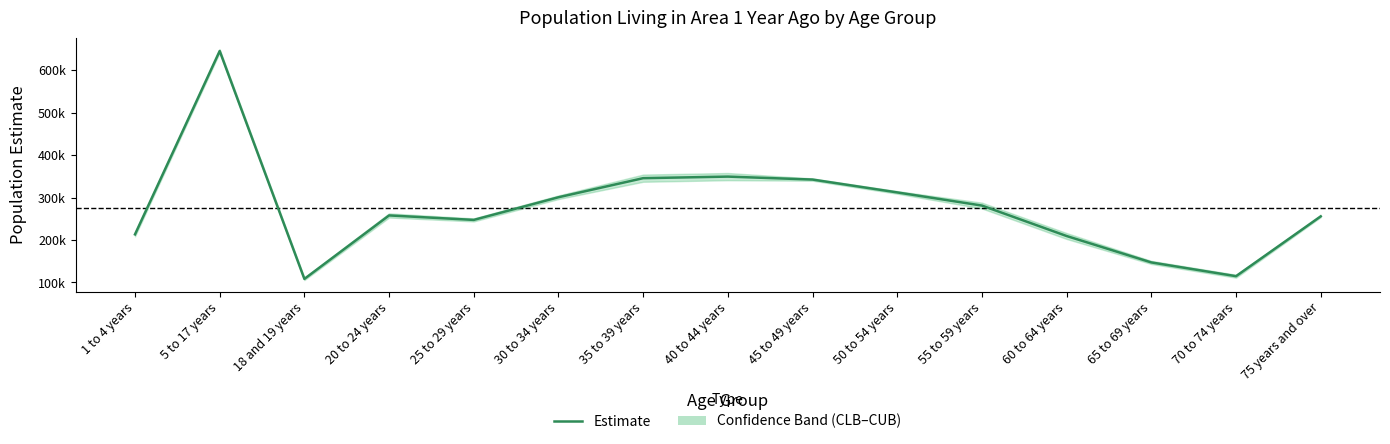

Reading right to left, what are all the values shown in this chart?

255920	114787	147246	209494	281311	312334	342646	349609	345921	300928	247512	258074	108407	645863	213381